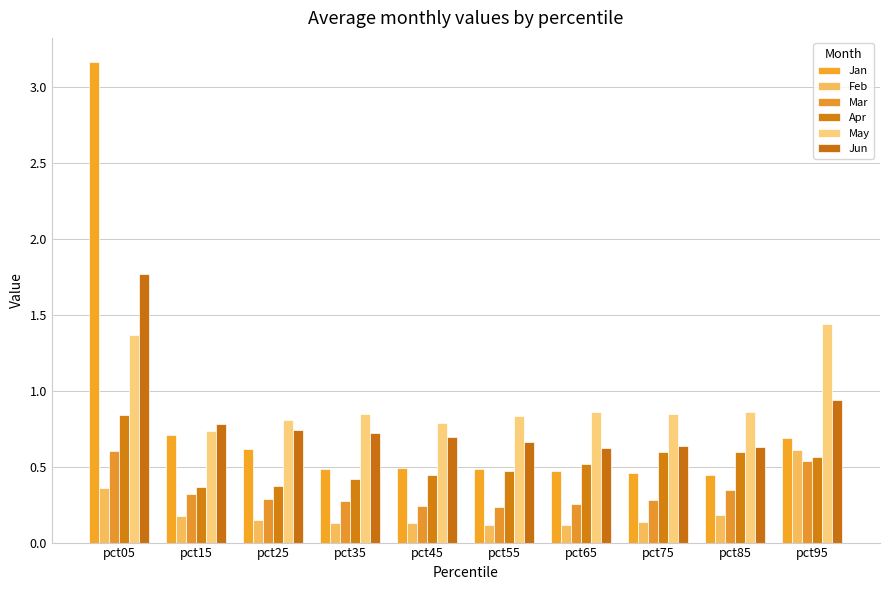

How many distinct data groups are displayed?

6